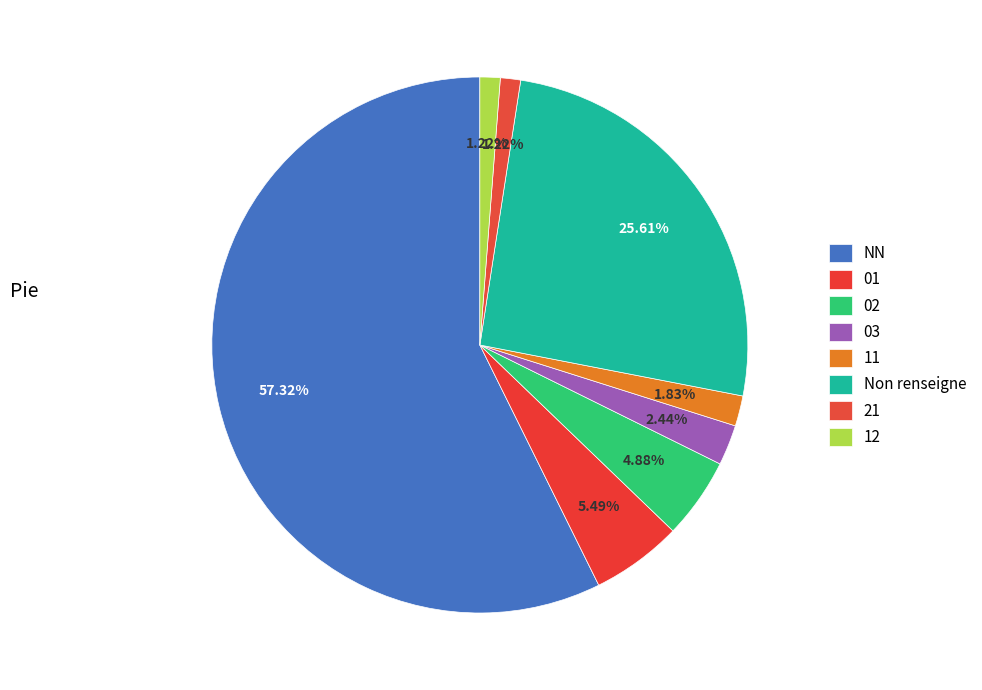

Between NN and 12, which is larger?

NN